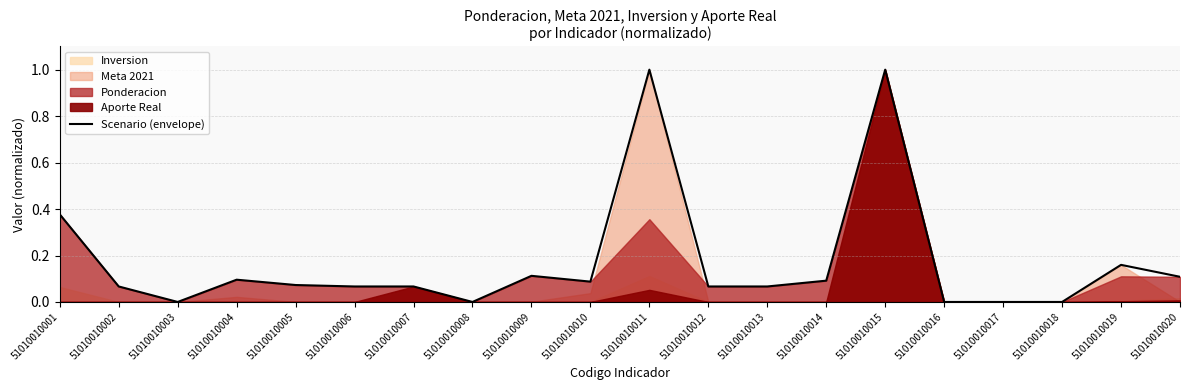

What is the change in value from 51010010003 to 51010010015?

+1.0